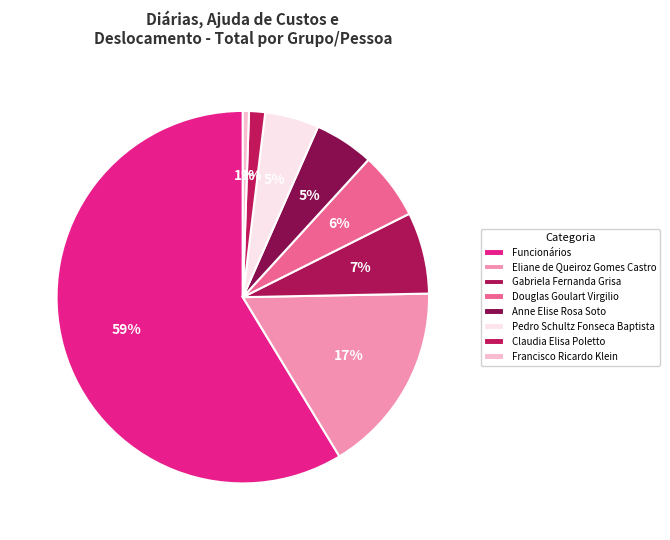

What is the total percentage of Eliane de Queiroz Gomes Castro and Anne Elise Rosa Soto?

21.8%